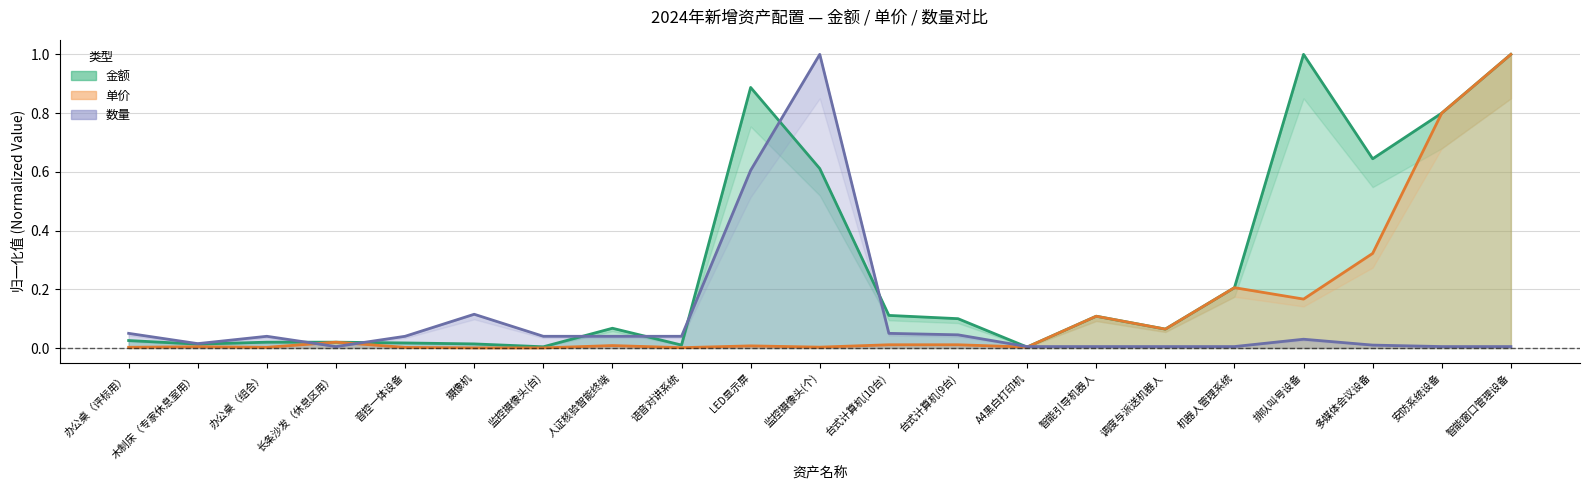

The 金额 series shows 0.0 at 办公桌（组合）. True or false?

False